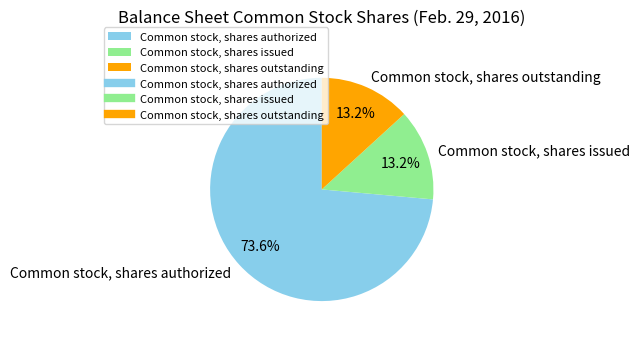

Is there any slice that represents more than half of the pie?

Yes